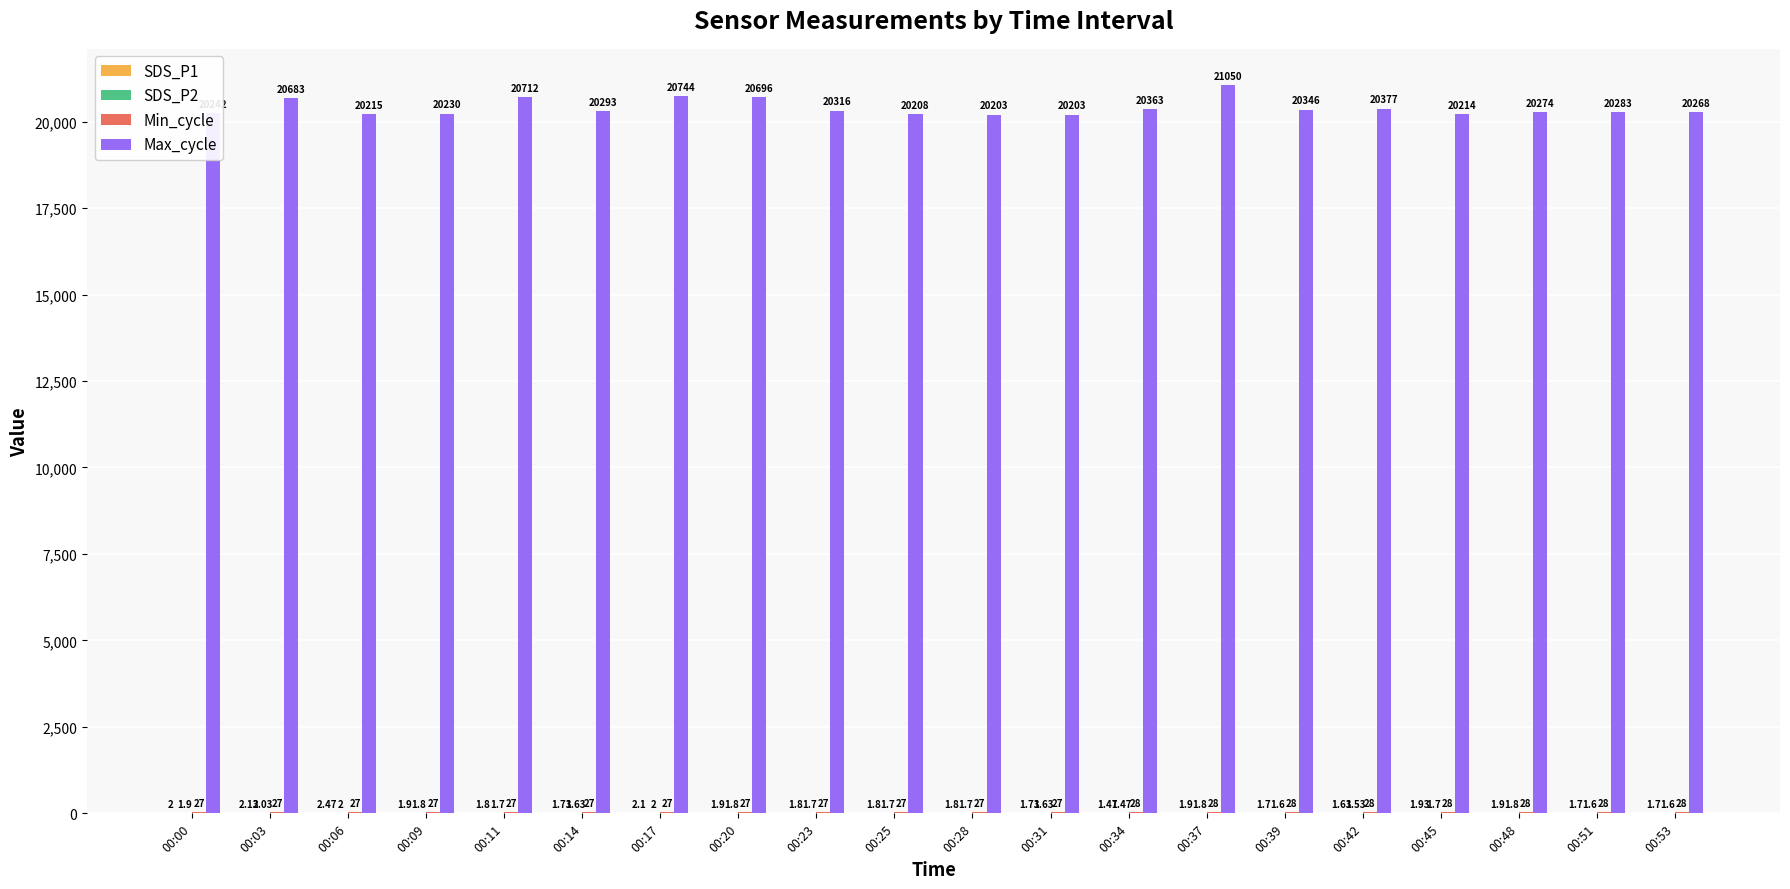

Are the bars grouped side by side (vs. stacked)?

Yes